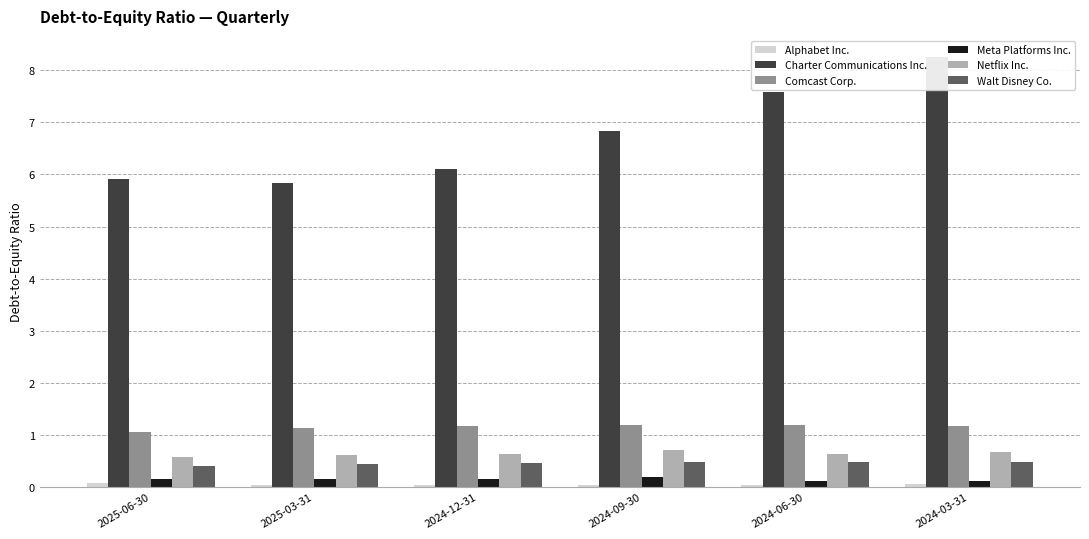

Between 2024-03-31 and 2024-12-31, which is larger?

2024-03-31